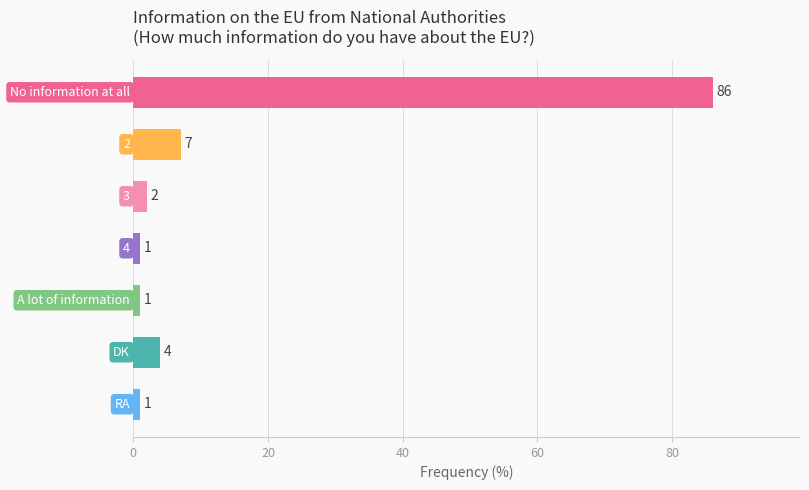

What is the greatest value displayed?

86